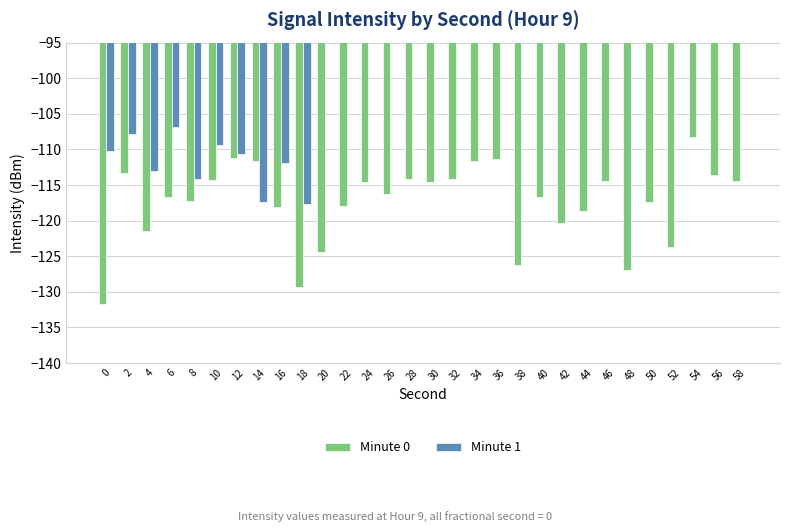

Rank the series by their average value, from highest to lowest.

Minute 1, Minute 0